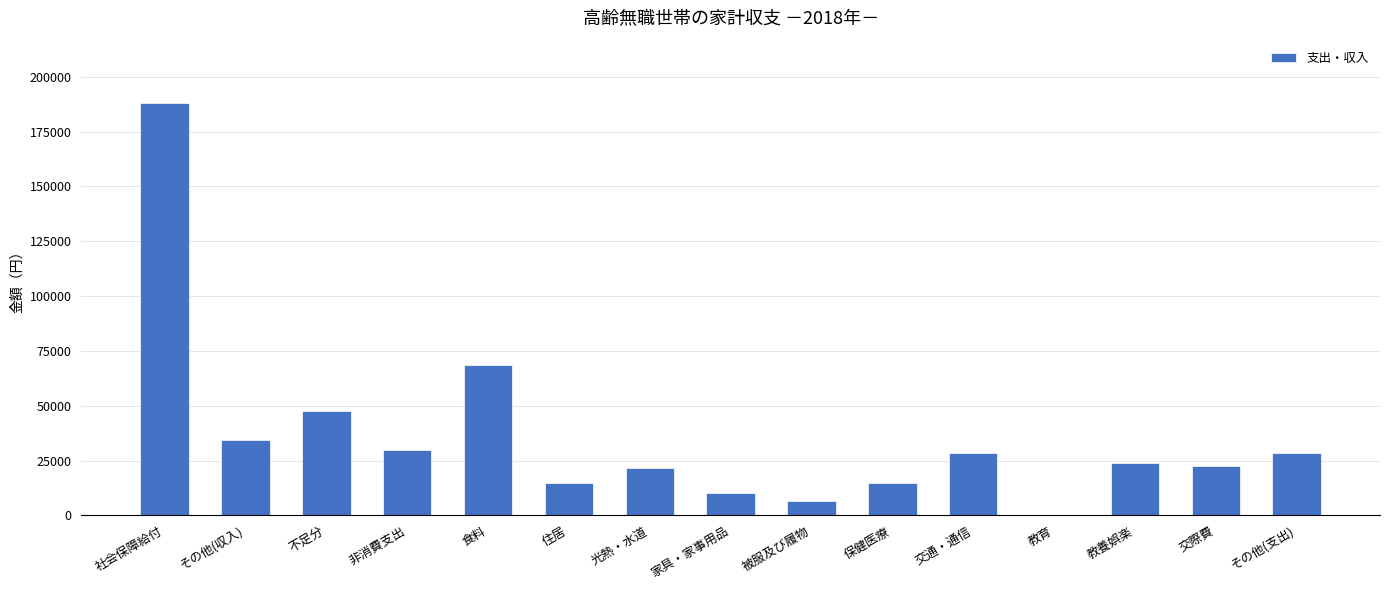

Between 食料 and 不足分, which is larger?

食料